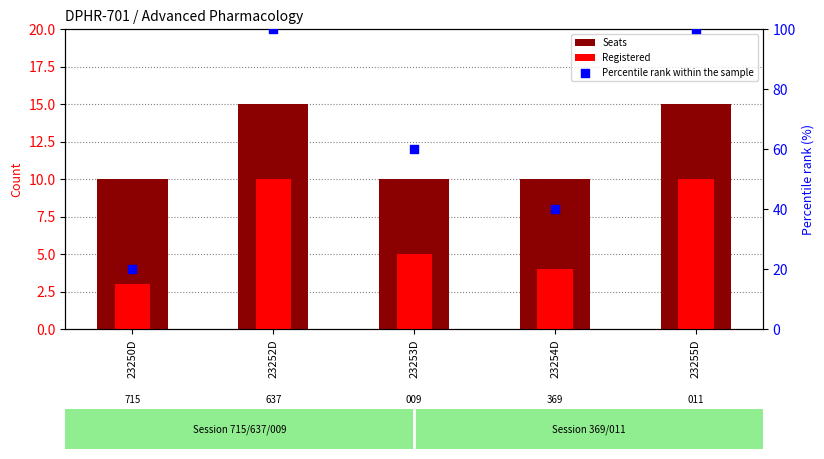

At how many categories does at least one series exceed 71?

2